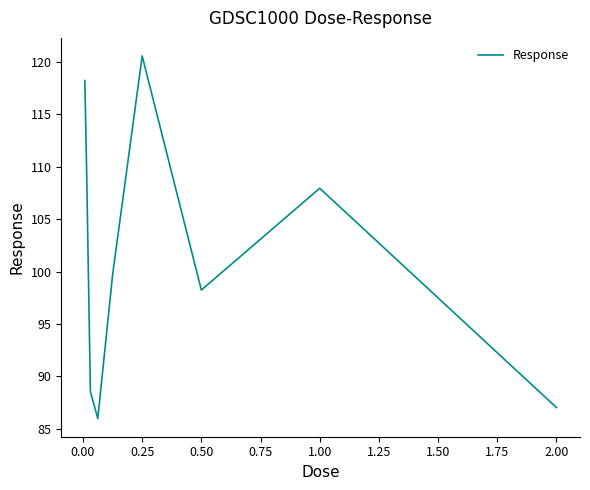

What is the smallest value displayed?

86.0